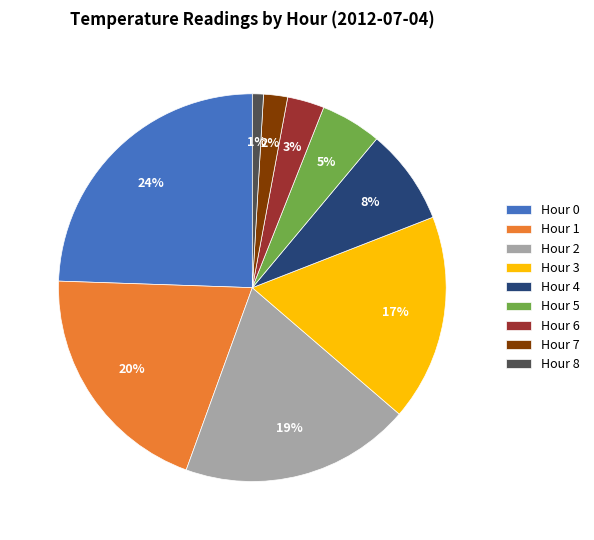

How many segments does this pie chart have?

9